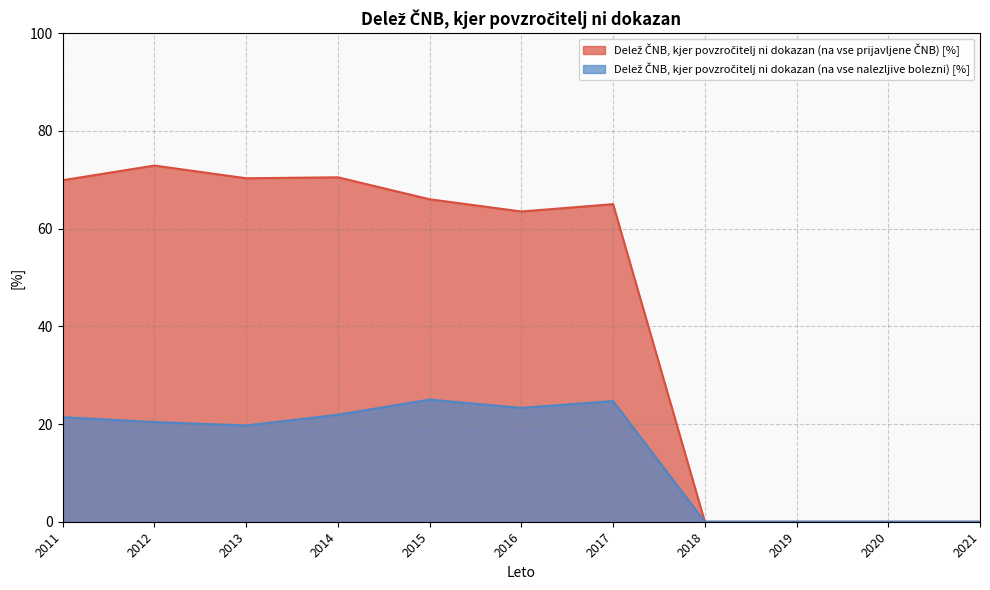

List the labels in order of Delež ČNB, kjer povzročitelj ni dokazan (na vse nalezljive bolezni) [%] value, largest first.

2015, 2017, 2016, 2014, 2011, 2012, 2013, 2018, 2019, 2020, 2021